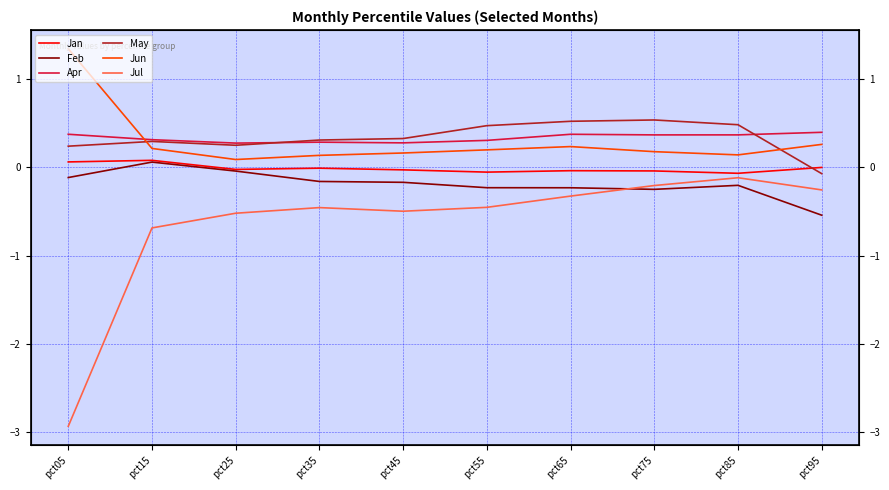

Between pct05 and pct85, which is larger?

pct05